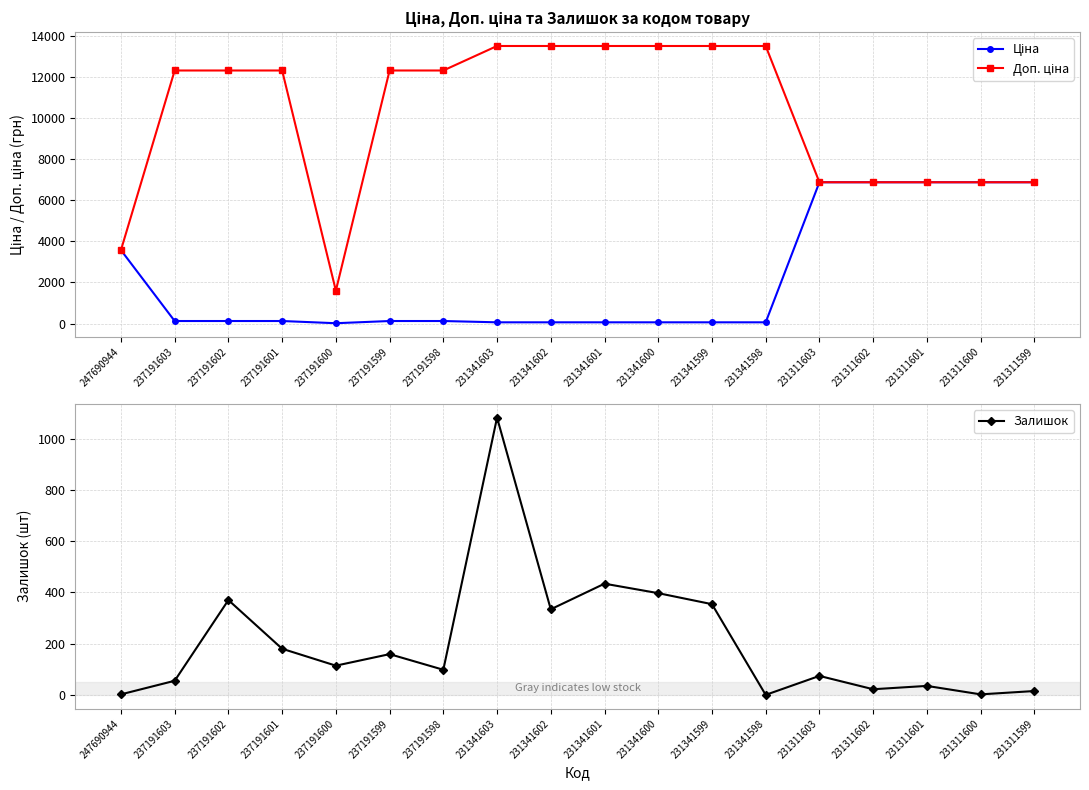

True or false: Ціна and Залишок cross at least once.

True